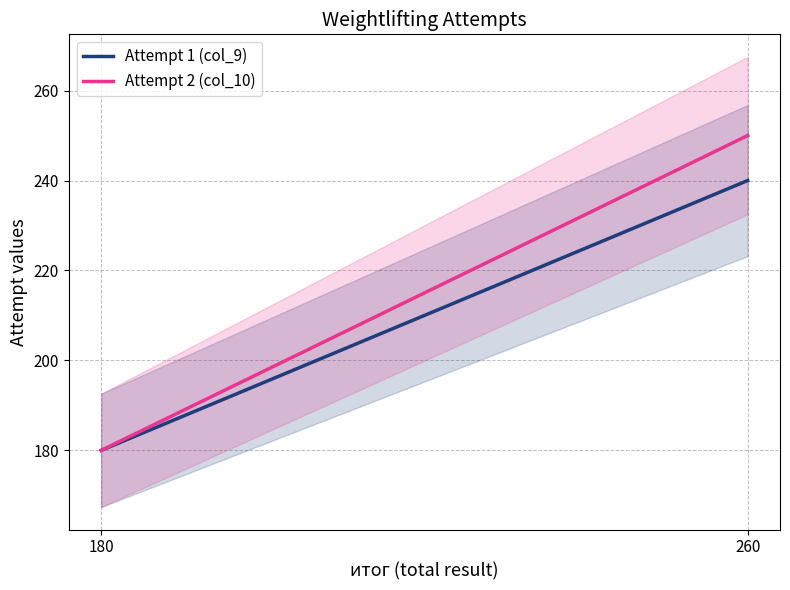

Which category has the lowest value across all series?

180